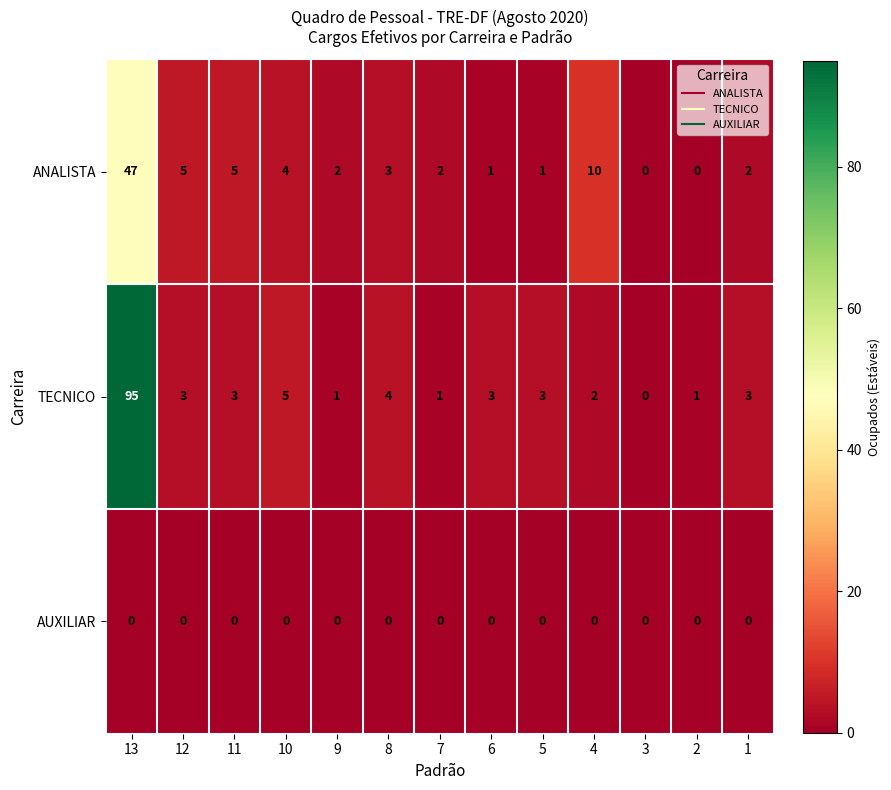

What is the maximum value shown in the chart?

95